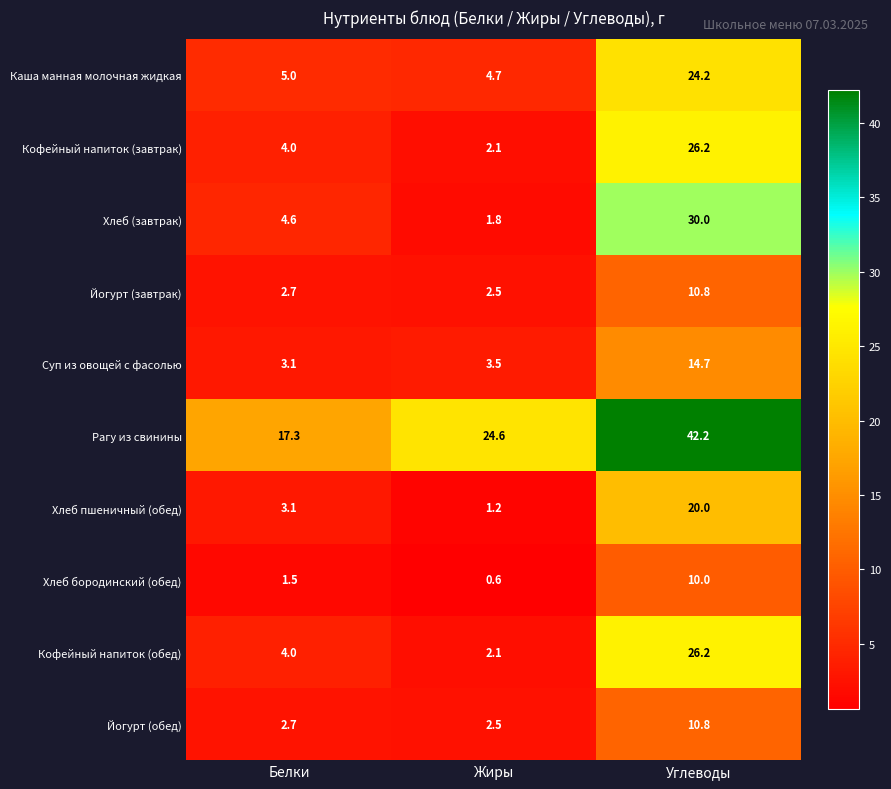

Rank the categories by Каша манная молочная жидкая value from highest to lowest.

Углеводы, Белки, Жиры